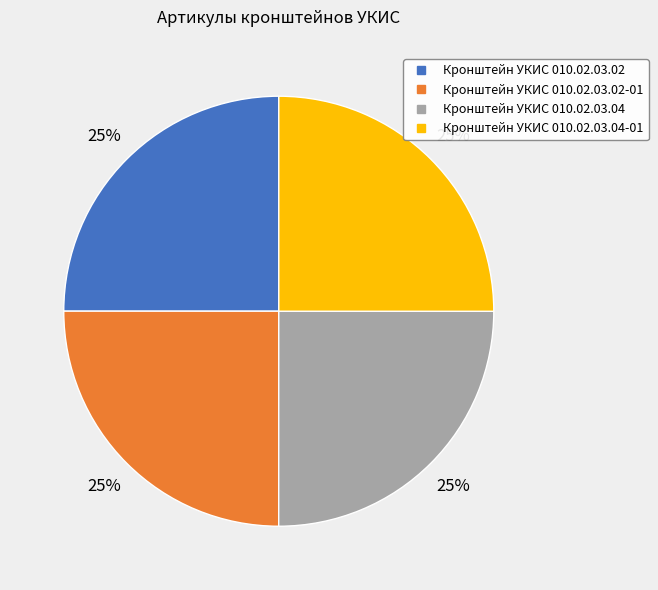

Does any single category account for the majority?

No